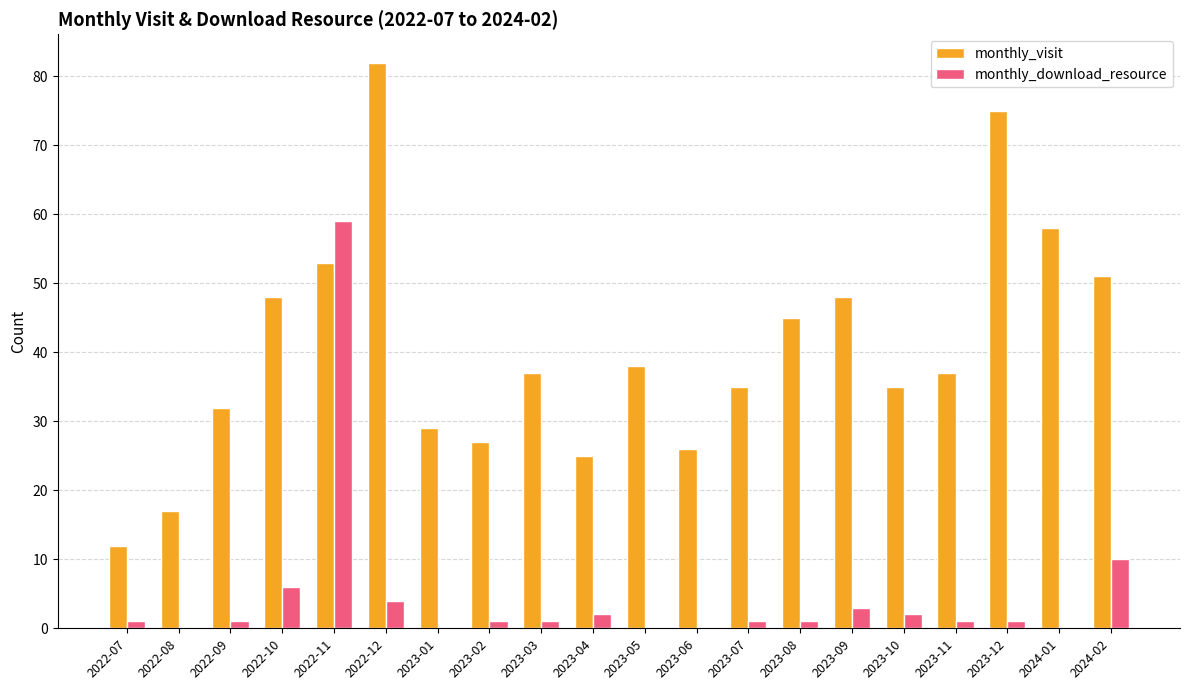

What is the sum of the monthly_visit values at 2023-11 and 2024-01?

95